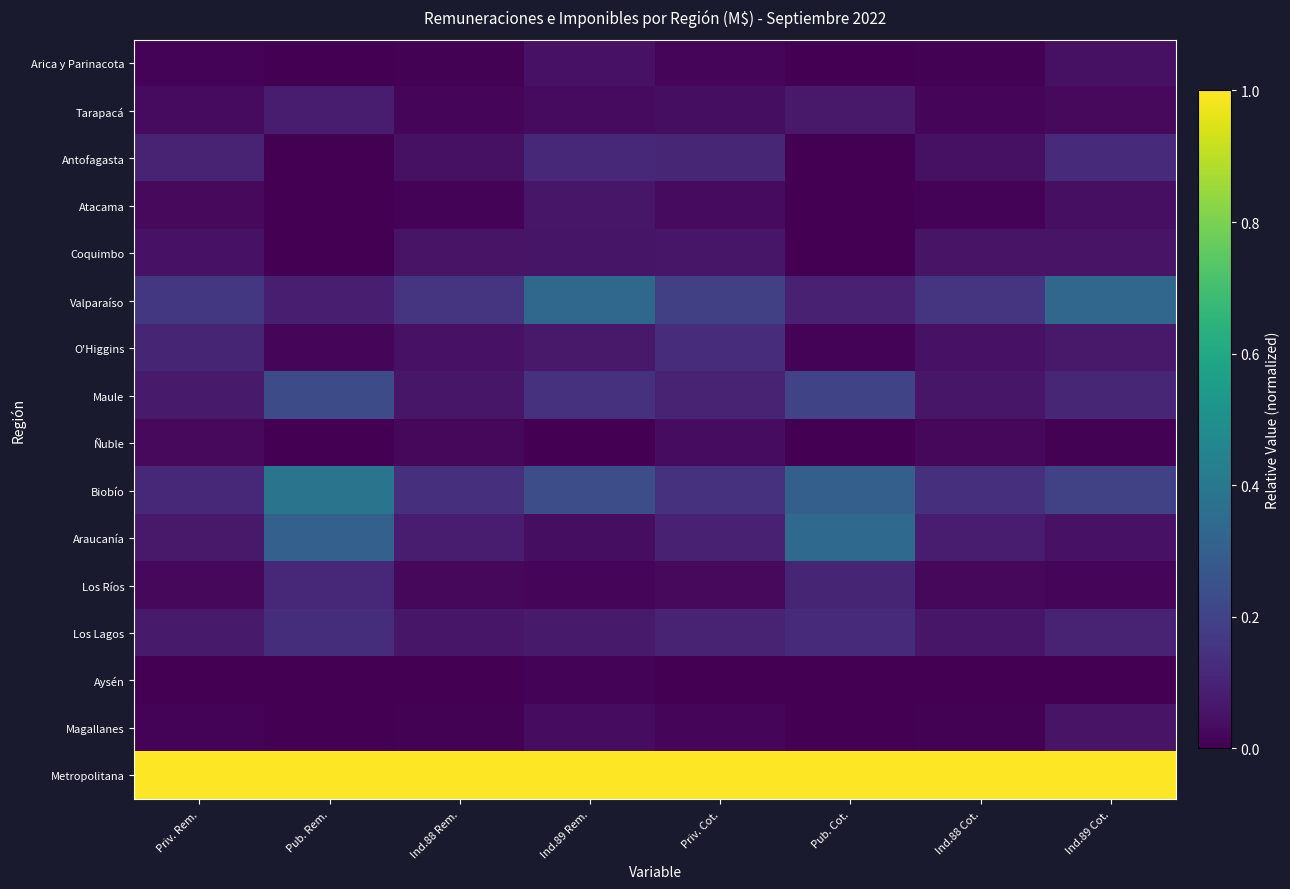

Reading left to right, transcribe all the data shown in this chart.

Arica y Parinacota: Priv. Rem.=0.0	Pub. Rem.=0.0	Ind.88 Rem.=0.0	Ind.89 Rem.=0.1	Priv. Cot.=0.0	Pub. Cot.=0.0	Ind.88 Cot.=0.0	Ind.89 Cot.=0.0
Tarapacá: Priv. Rem.=0.0	Pub. Rem.=0.1	Ind.88 Rem.=0.0	Ind.89 Rem.=0.0	Priv. Cot.=0.0	Pub. Cot.=0.1	Ind.88 Cot.=0.0	Ind.89 Cot.=0.0
Antofagasta: Priv. Rem.=0.1	Pub. Rem.=0.0	Ind.88 Rem.=0.0	Ind.89 Rem.=0.1	Priv. Cot.=0.1	Pub. Cot.=0.0	Ind.88 Cot.=0.0	Ind.89 Cot.=0.1
Atacama: Priv. Rem.=0.0	Pub. Rem.=0.0	Ind.88 Rem.=0.0	Ind.89 Rem.=0.1	Priv. Cot.=0.0	Pub. Cot.=0.0	Ind.88 Cot.=0.0	Ind.89 Cot.=0.0
Coquimbo: Priv. Rem.=0.0	Pub. Rem.=0.0	Ind.88 Rem.=0.1	Ind.89 Rem.=0.1	Priv. Cot.=0.1	Pub. Cot.=0.0	Ind.88 Cot.=0.1	Ind.89 Cot.=0.1
Valparaíso: Priv. Rem.=0.2	Pub. Rem.=0.1	Ind.88 Rem.=0.2	Ind.89 Rem.=0.3	Priv. Cot.=0.2	Pub. Cot.=0.1	Ind.88 Cot.=0.2	Ind.89 Cot.=0.3
O'Higgins: Priv. Rem.=0.1	Pub. Rem.=0.0	Ind.88 Rem.=0.0	Ind.89 Rem.=0.1	Priv. Cot.=0.1	Pub. Cot.=0.0	Ind.88 Cot.=0.1	Ind.89 Cot.=0.1
Maule: Priv. Rem.=0.1	Pub. Rem.=0.2	Ind.88 Rem.=0.1	Ind.89 Rem.=0.1	Priv. Cot.=0.1	Pub. Cot.=0.2	Ind.88 Cot.=0.1	Ind.89 Cot.=0.1
Ñuble: Priv. Rem.=0.0	Pub. Rem.=0.0	Ind.88 Rem.=0.0	Ind.89 Rem.=0.0	Priv. Cot.=0.0	Pub. Cot.=0.0	Ind.88 Cot.=0.0	Ind.89 Cot.=0.0
Biobío: Priv. Rem.=0.1	Pub. Rem.=0.4	Ind.88 Rem.=0.1	Ind.89 Rem.=0.2	Priv. Cot.=0.1	Pub. Cot.=0.3	Ind.88 Cot.=0.1	Ind.89 Cot.=0.2
Araucanía: Priv. Rem.=0.1	Pub. Rem.=0.3	Ind.88 Rem.=0.1	Ind.89 Rem.=0.0	Priv. Cot.=0.1	Pub. Cot.=0.3	Ind.88 Cot.=0.1	Ind.89 Cot.=0.0
Los Ríos: Priv. Rem.=0.0	Pub. Rem.=0.1	Ind.88 Rem.=0.0	Ind.89 Rem.=0.0	Priv. Cot.=0.0	Pub. Cot.=0.1	Ind.88 Cot.=0.0	Ind.89 Cot.=0.0
Los Lagos: Priv. Rem.=0.1	Pub. Rem.=0.1	Ind.88 Rem.=0.1	Ind.89 Rem.=0.1	Priv. Cot.=0.1	Pub. Cot.=0.1	Ind.88 Cot.=0.1	Ind.89 Cot.=0.1
Aysén: Priv. Rem.=0.0	Pub. Rem.=0.0	Ind.88 Rem.=0.0	Ind.89 Rem.=0.0	Priv. Cot.=0.0	Pub. Cot.=0.0	Ind.88 Cot.=0.0	Ind.89 Cot.=0.0
Magallanes: Priv. Rem.=0.0	Pub. Rem.=0.0	Ind.88 Rem.=0.0	Ind.89 Rem.=0.0	Priv. Cot.=0.0	Pub. Cot.=0.0	Ind.88 Cot.=0.0	Ind.89 Cot.=0.1
Metropolitana: Priv. Rem.=1.0	Pub. Rem.=1.0	Ind.88 Rem.=1.0	Ind.89 Rem.=1.0	Priv. Cot.=1.0	Pub. Cot.=1.0	Ind.88 Cot.=1.0	Ind.89 Cot.=1.0